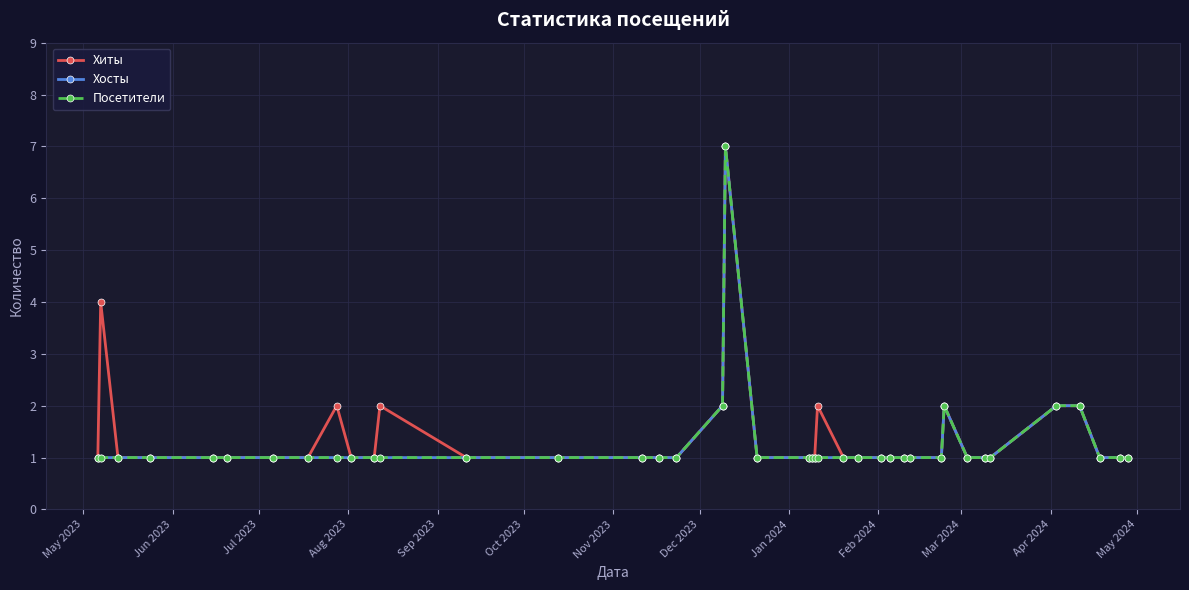

What is the difference between the second highest and second lowest values in the Хосты series?

1